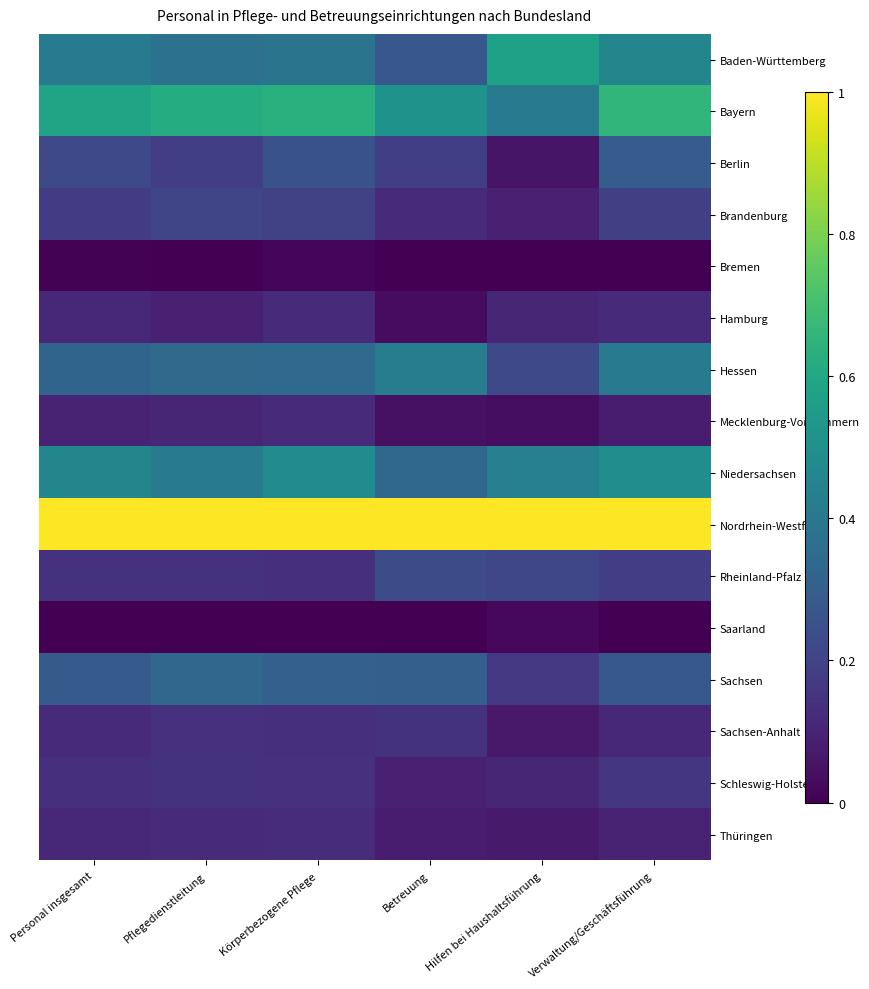

Which category has the lowest value across all series?

Pflegedienstleitung